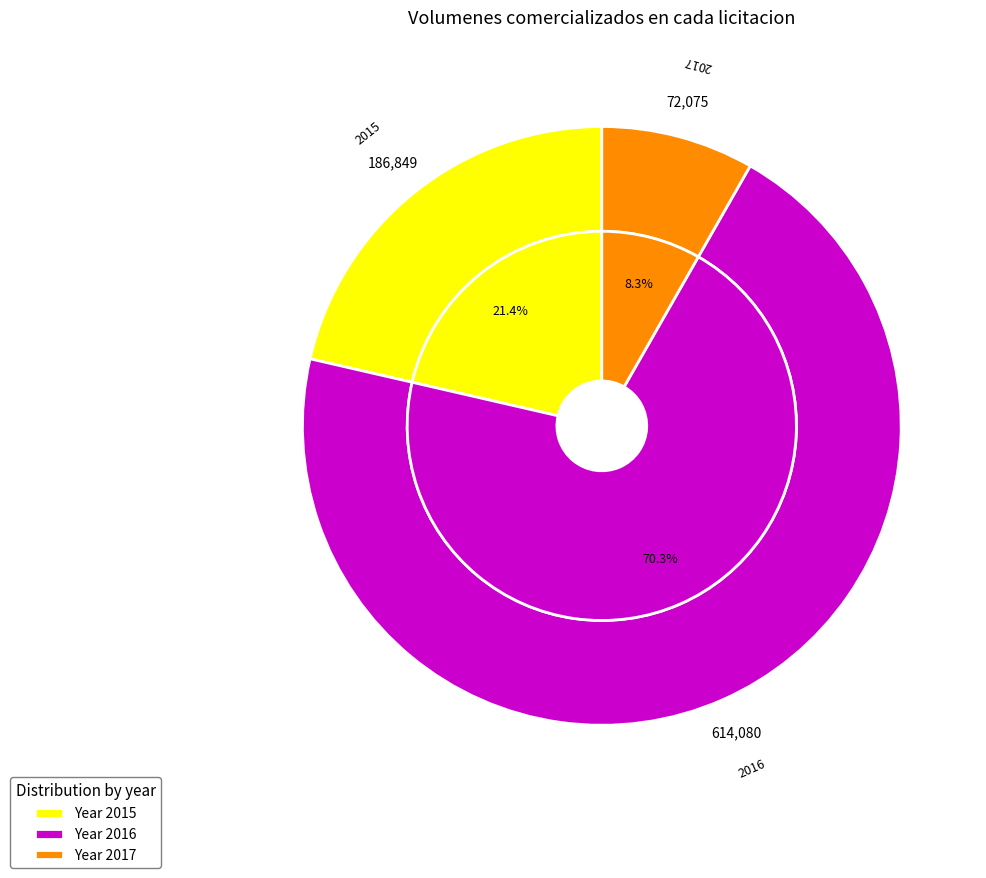

Does 2016-3-2 represent more than half of the total?

No